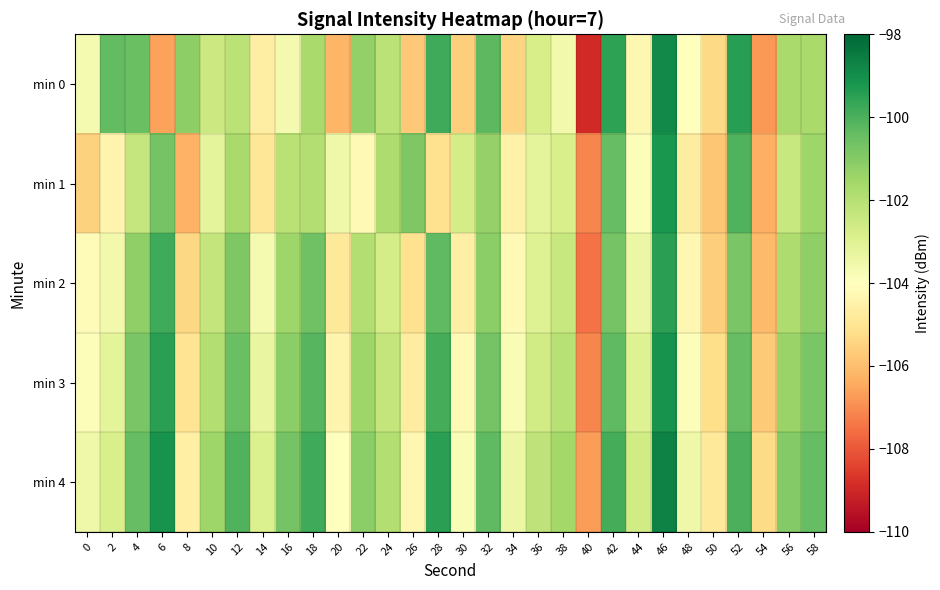

At which category does the chart reach its peak across all series?

46